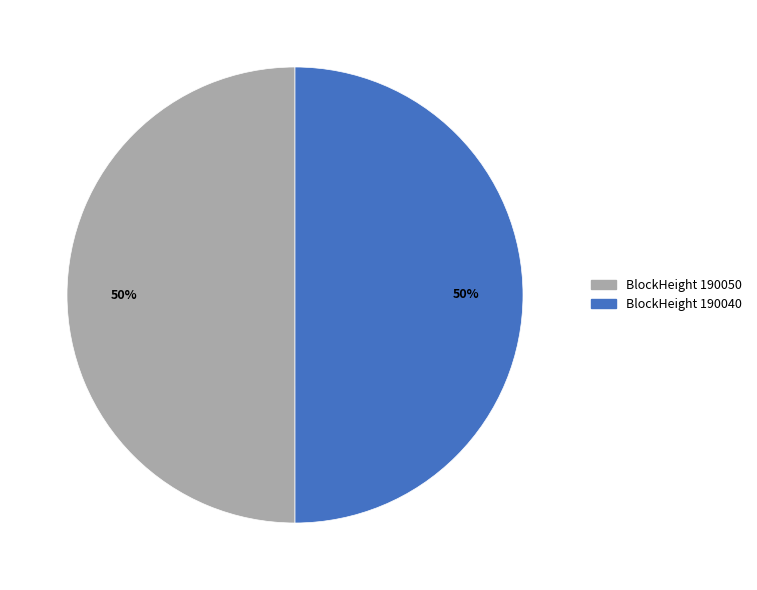

To the nearest percent, what is the average slice percentage?

50%